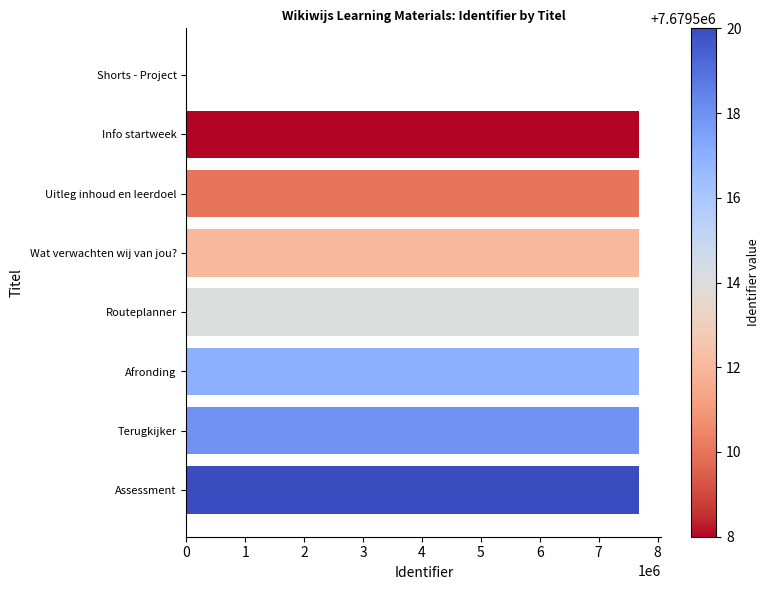

The value at Routeplanner is 7679514. True or false?

True